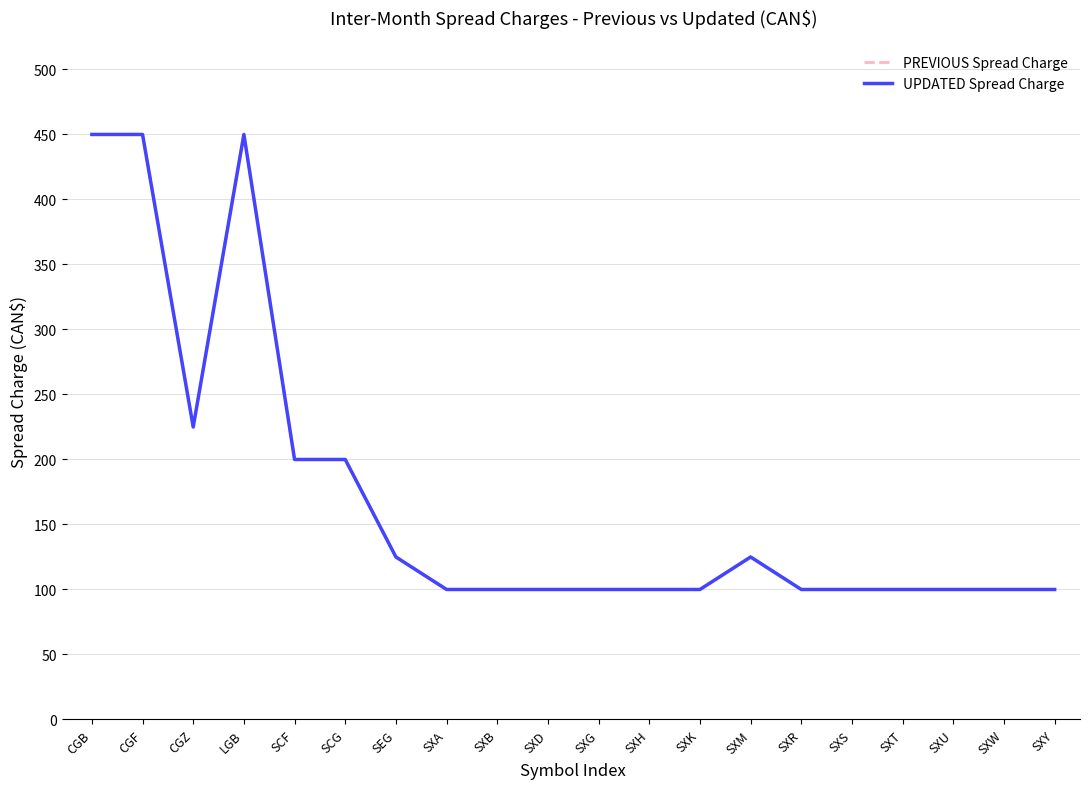

Rank the categories by UPDATED Spread Charge value from highest to lowest.

CGB, CGF, LGB, CGZ, SCF, SCG, SEG, SXM, SXA, SXB, SXD, SXG, SXH, SXK, SXR, SXS, SXT, SXU, SXW, SXY